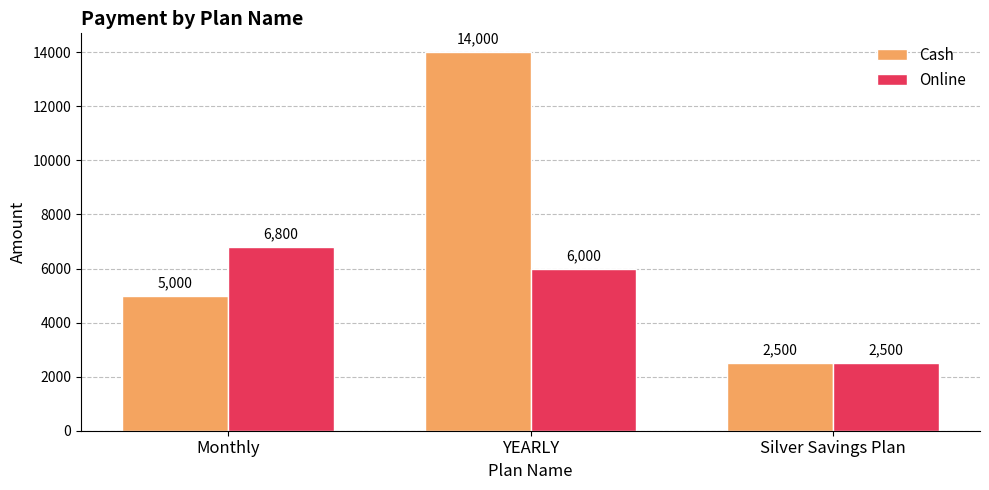

What position from the right is YEARLY?

2